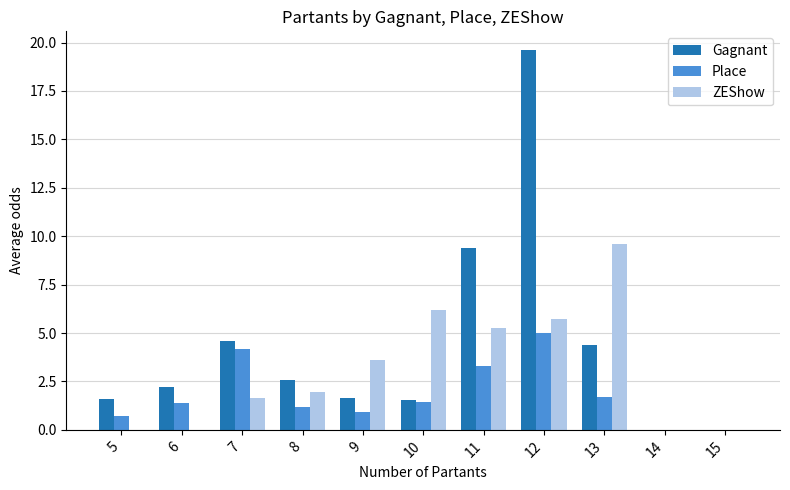

At which label does Place reach its peak?

12